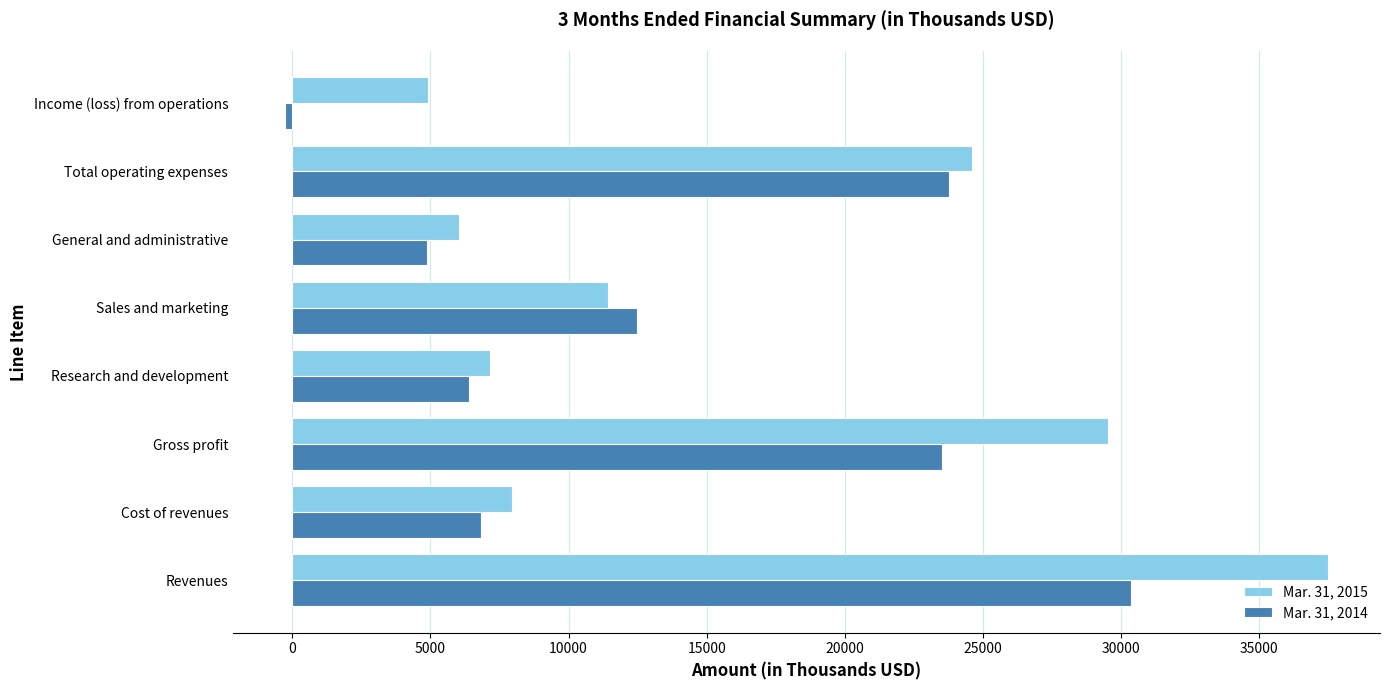

Is the value of Mar. 31, 2015 at Sales and marketing greater than the value of Mar. 31, 2014 at Total operating expenses?

No